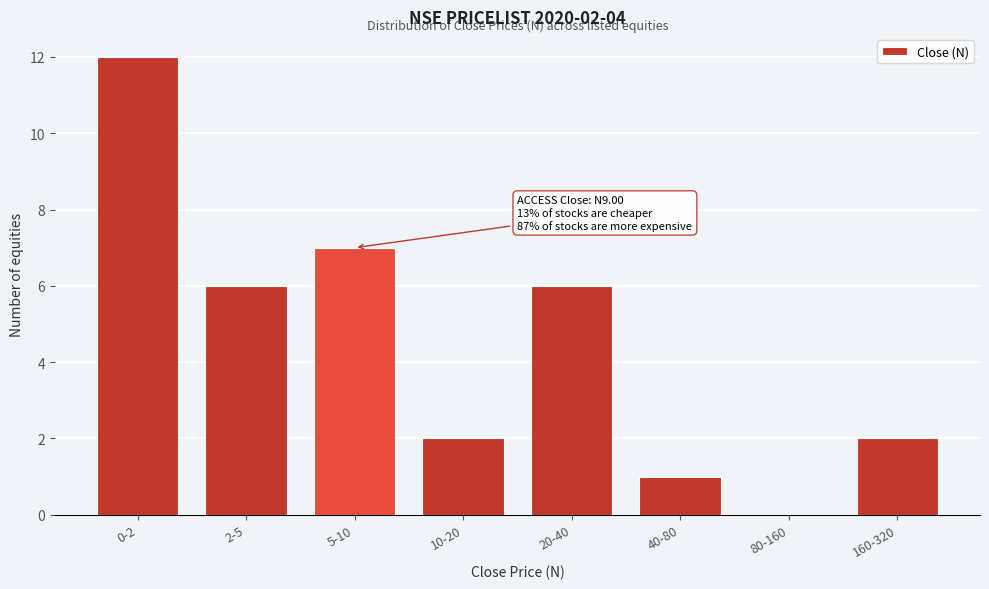

Reading left to right, what are all the values shown in this chart?

0-2=12	2-5=6	5-10=7	10-20=2	20-40=6	40-80=1	80-160=0	160-320=2